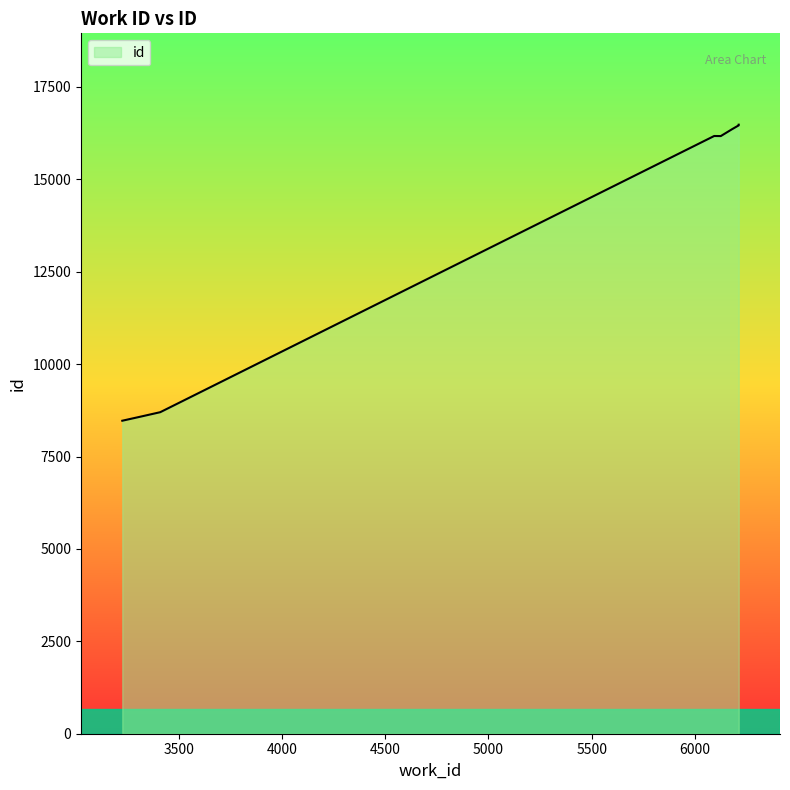

What is the change in value from 3000 to 6000?

+7992